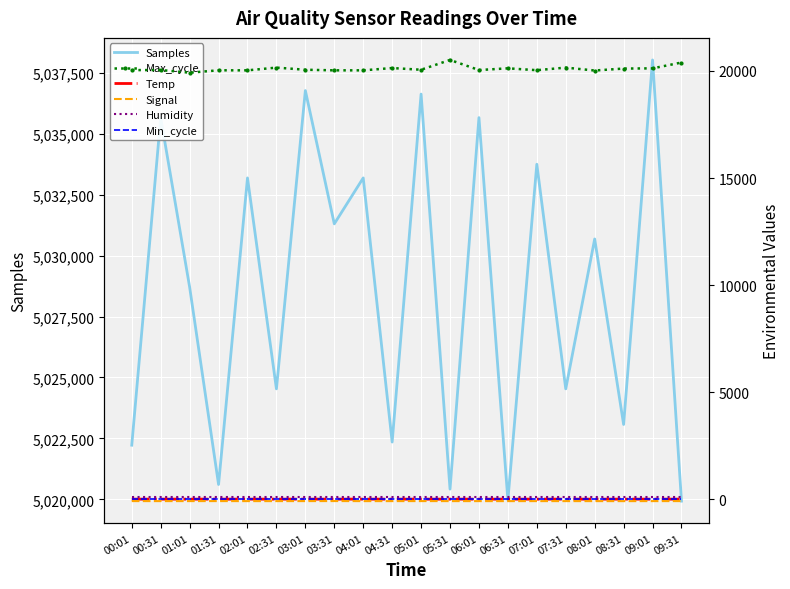

True or false: Humidity and Samples cross at least once.

False